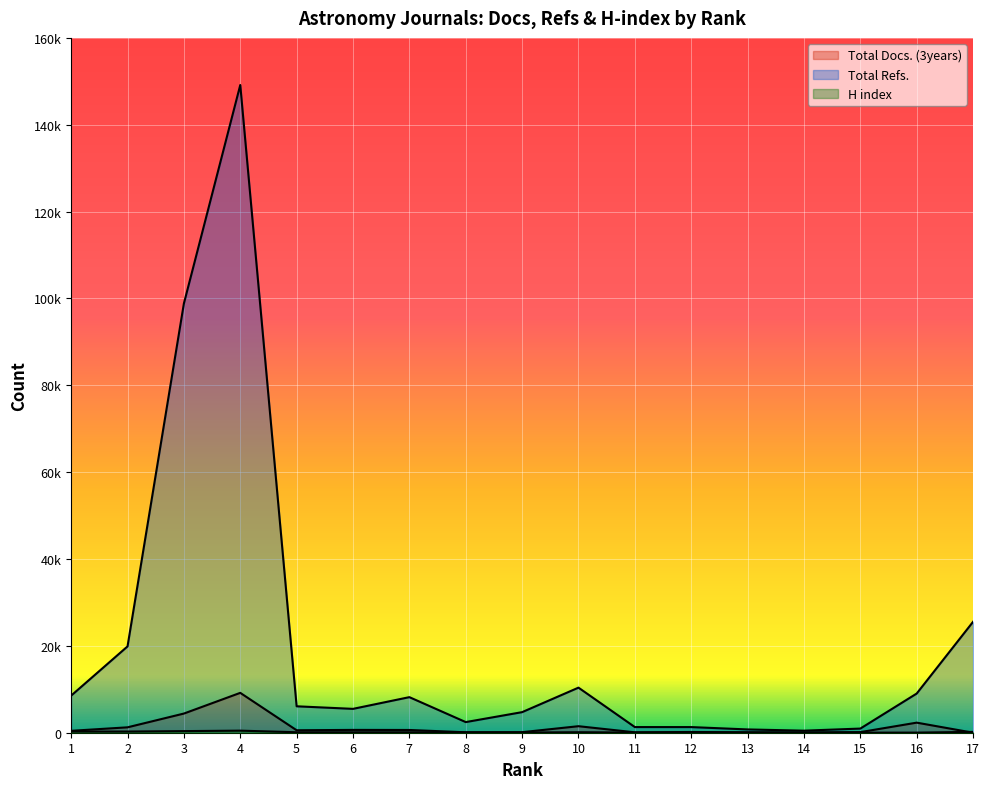

How many intersections are there between H index and Total Docs. (3years)?

1